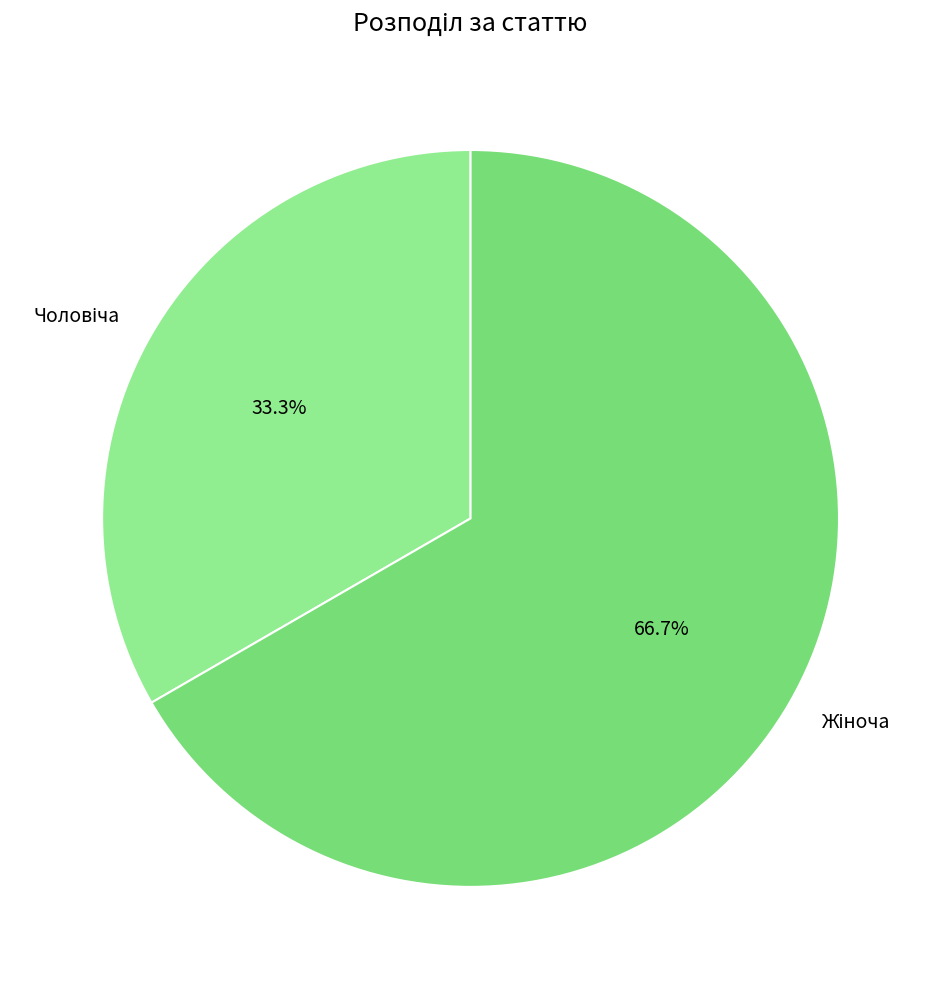

Is there a majority slice in this chart?

Yes